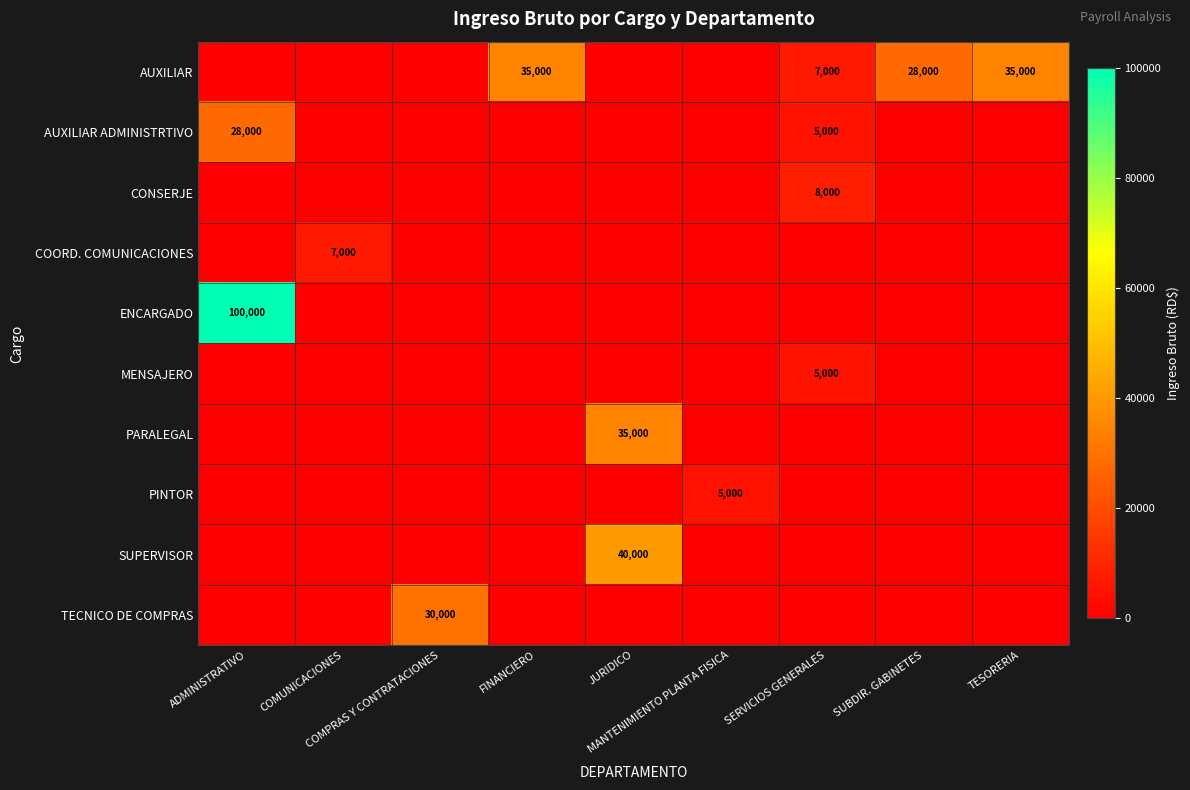

Rank the categories by COORD. COMUNICACIONES value from lowest to highest.

ADMINISTRATIVO, COMPRAS Y CONTRATACIONES, FINANCIERO, JURIDICO, MANTENIMIENTO PLANTA FISICA, SERVICIOS GENERALES, SUBDIR. GABINETES, TESORERIA, COMUNICACIONES